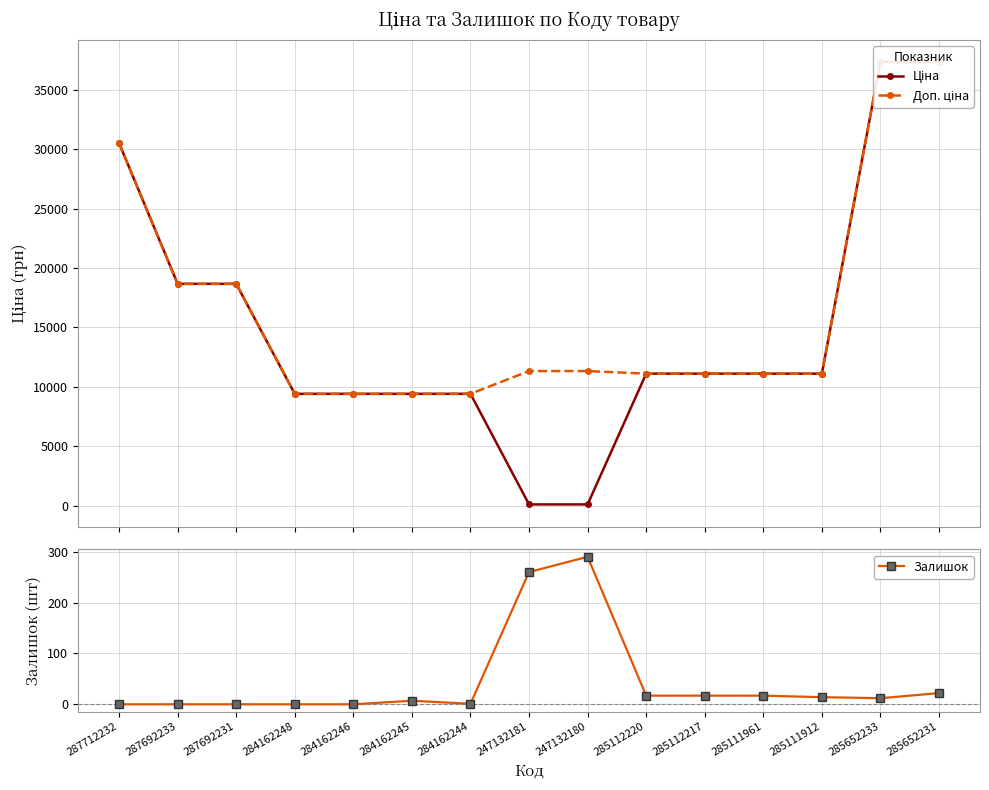

What is the average value of the Доп. ціна series?

16488.7